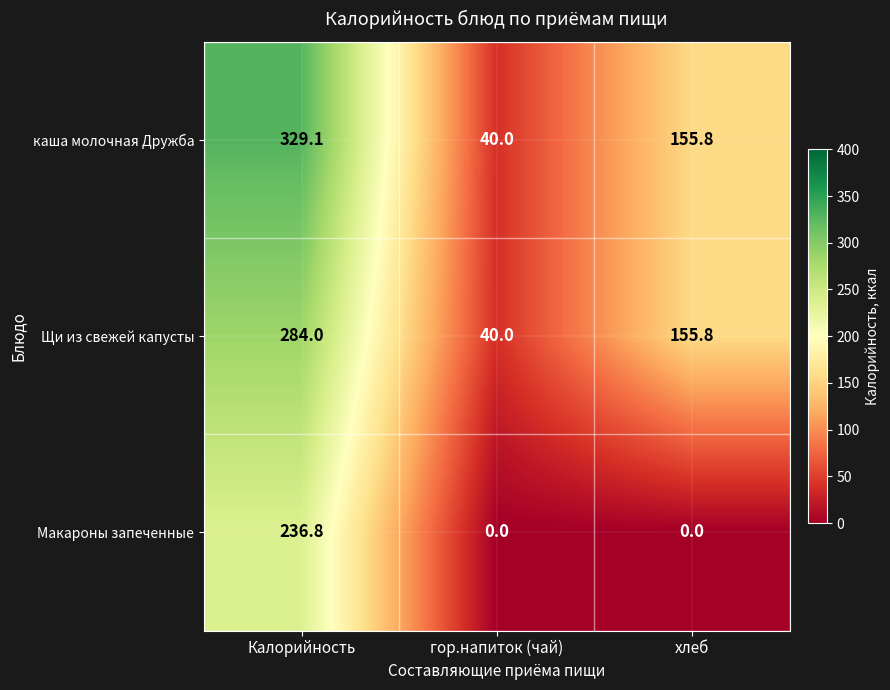

The value of каша молочная Дружба at гор.напиток (чай) is 53.6. True or false?

False